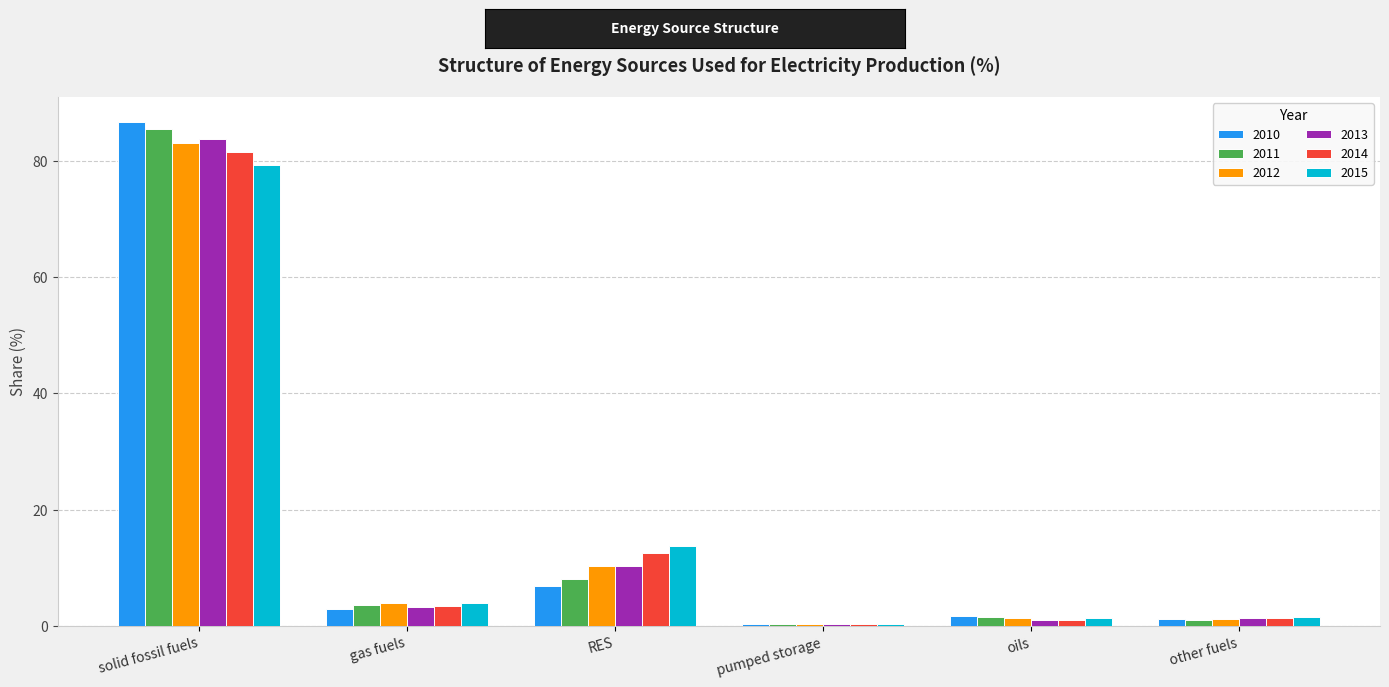

Is the value of 2015 at gas fuels greater than the value of 2014 at pumped storage?

Yes